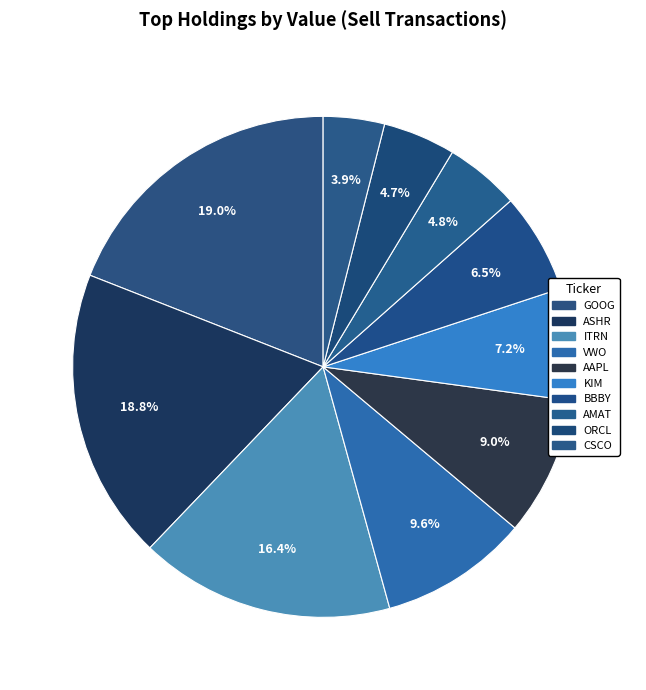

Between CSCO and ASHR, which is larger?

ASHR